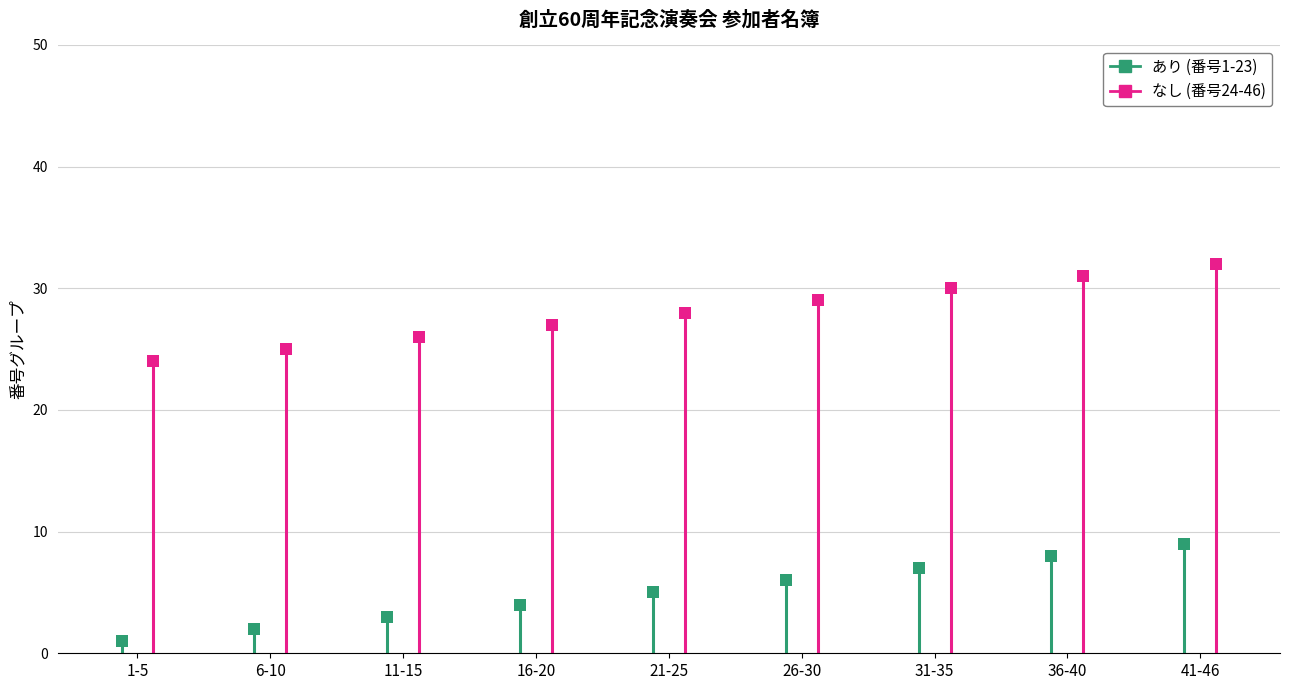

Is this an area chart (filled region under the line)?

No